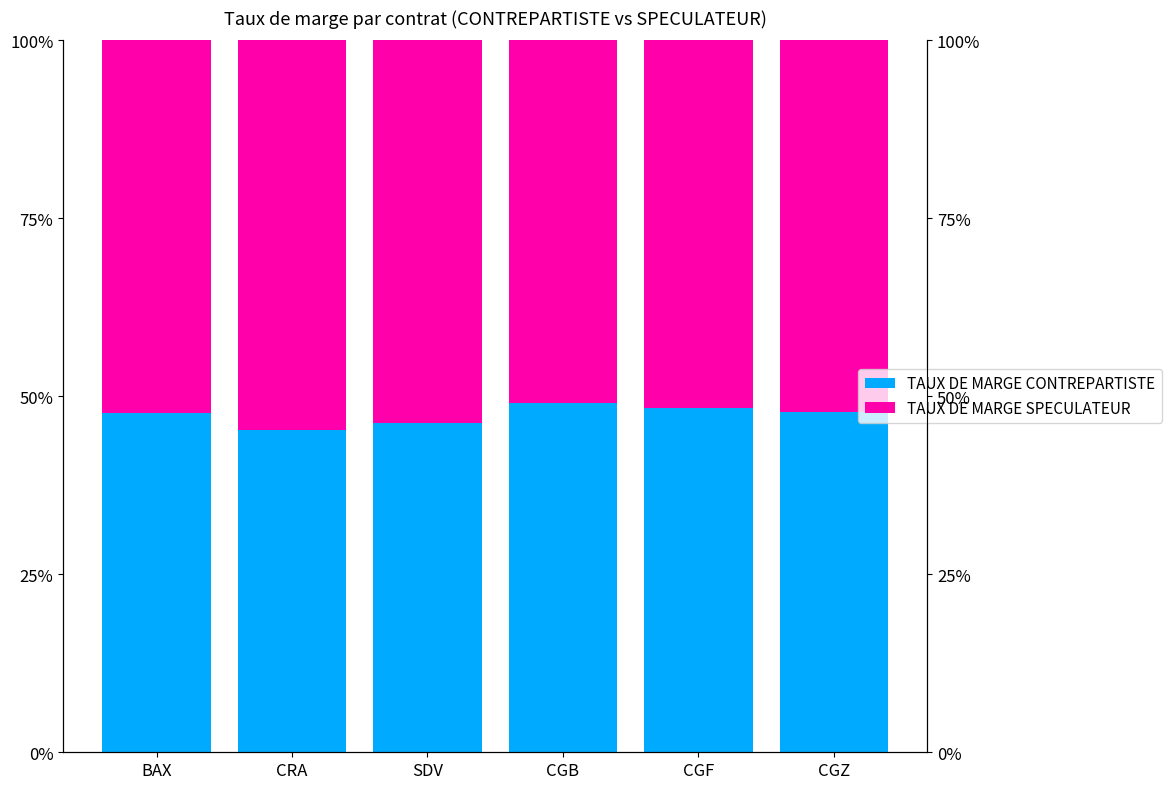

What is the difference between the highest and lowest values at BAX?

4.8